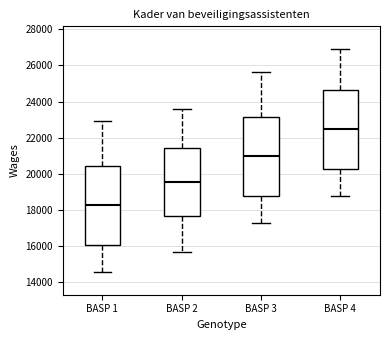

Reading left to right, read every box against the y-axis: the position of its median line, the range the box covers, and the ends of its whiskers. The values are not printed on the chart, so give them approximately, as read against the axis.

BASP 1: median 18200, box 16000 to 20400, whiskers 14600 to 23000
BASP 2: median 19600, box 17600 to 21400, whiskers 15600 to 23600
BASP 3: median 21000, box 18800 to 23200, whiskers 17200 to 25600
BASP 4: median 22400, box 20200 to 24600, whiskers 18800 to 27000